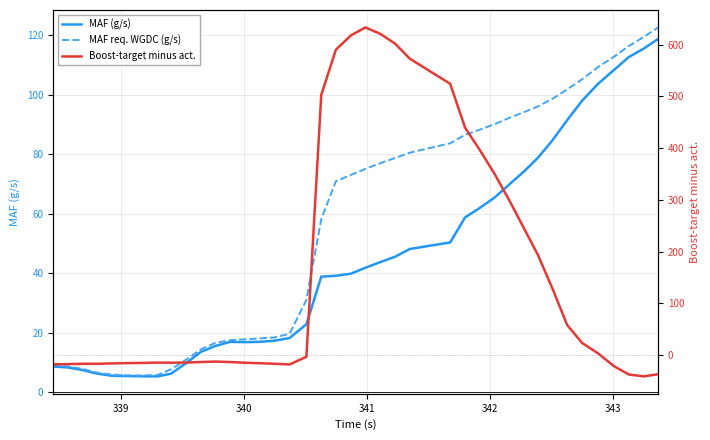

How many positive values does the Boost-target minus act. series have?

18